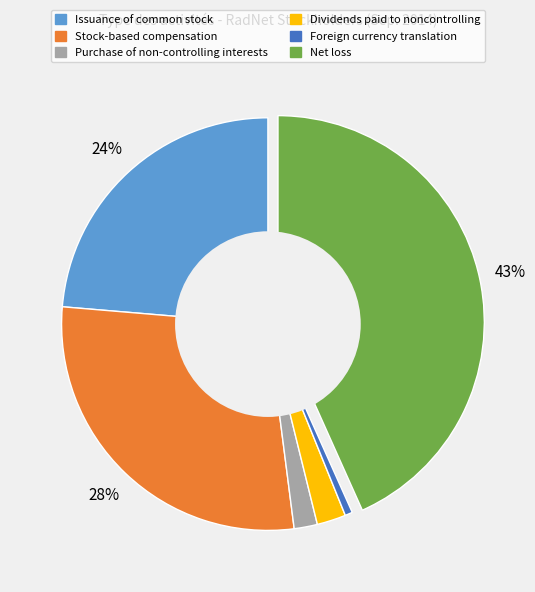

Does Stock-based compensation account for over 50% of the chart?

No